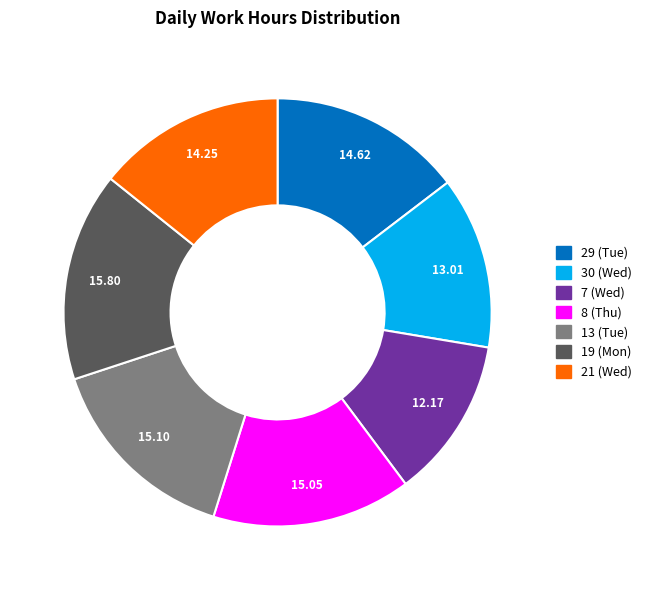

Combined, do 13 (Tue) and 19 (Mon) account for over 50%?

No